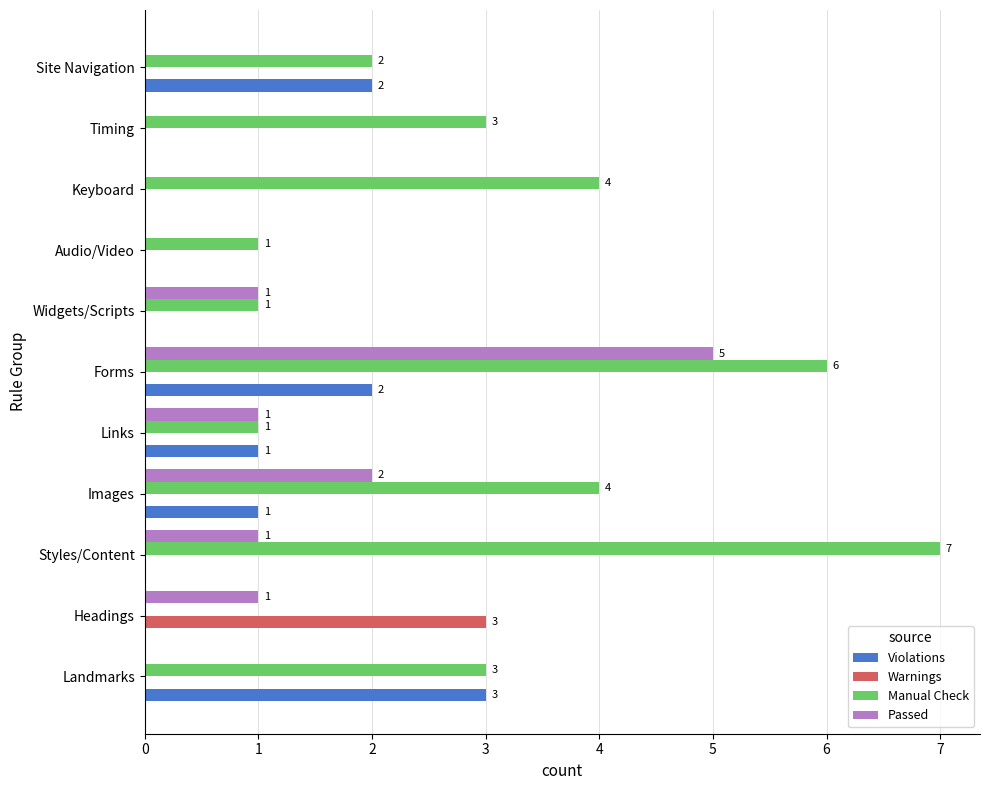

Between Forms and Site Navigation, which series saw the biggest shift?

Passed